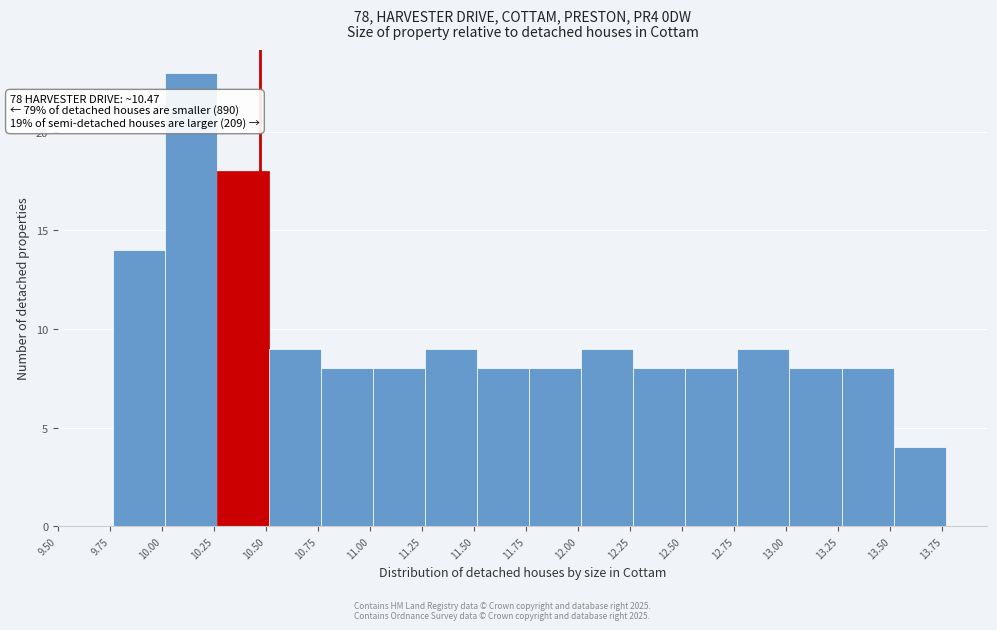

Which range on the x-axis has the tallest bar?

10.015 to 10.265